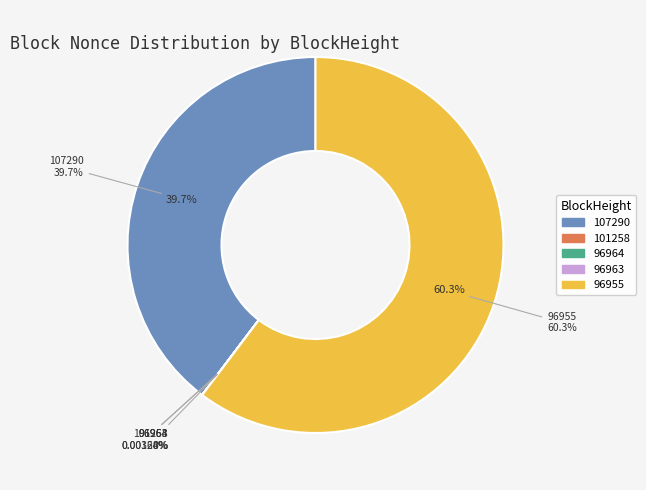

How many slices are in this pie chart?

5